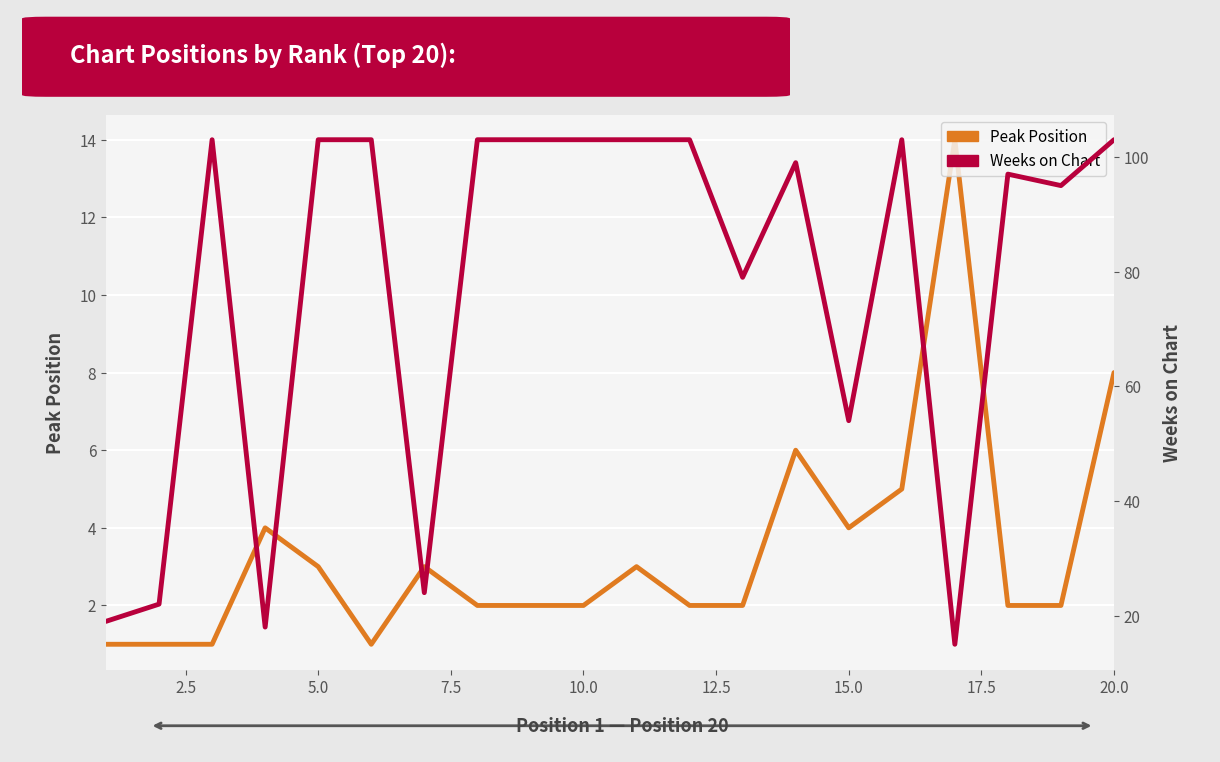

Which label corresponds to the largest value in the chart?

5.0